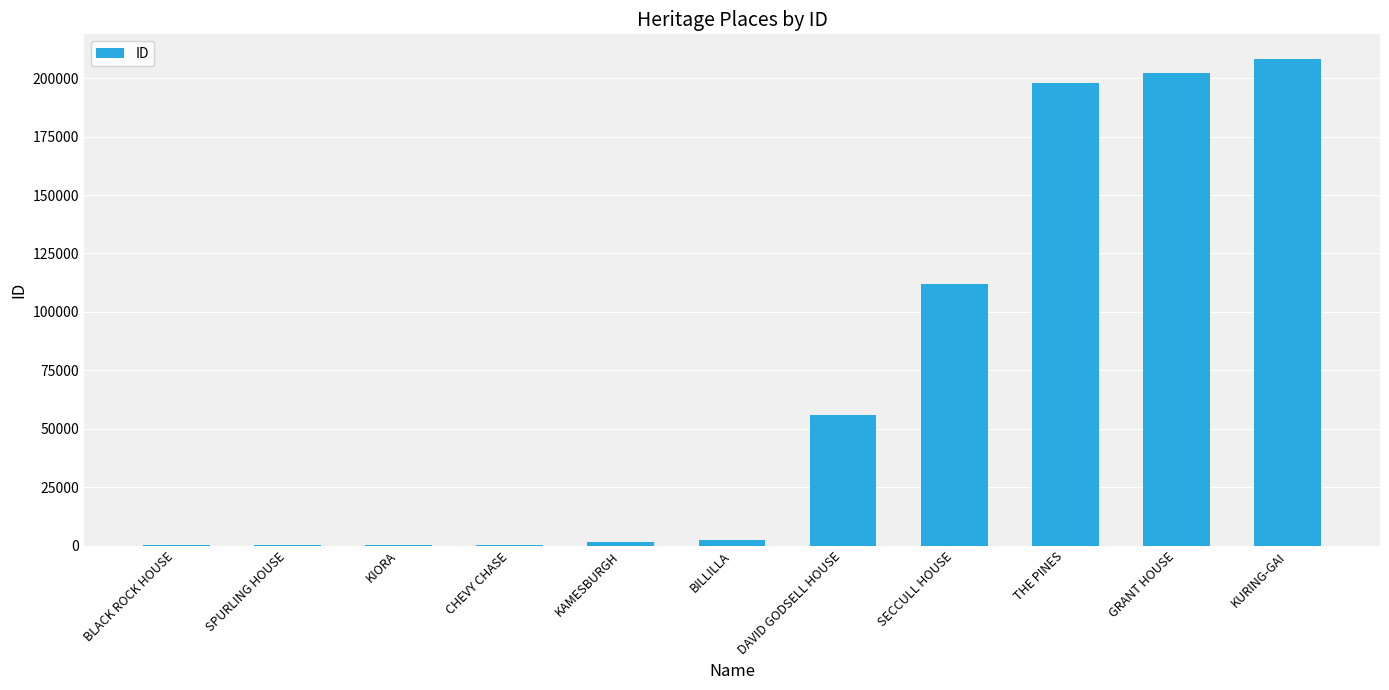

The chart shows a value of 55876 at DAVID GODSELL HOUSE. True or false?

True